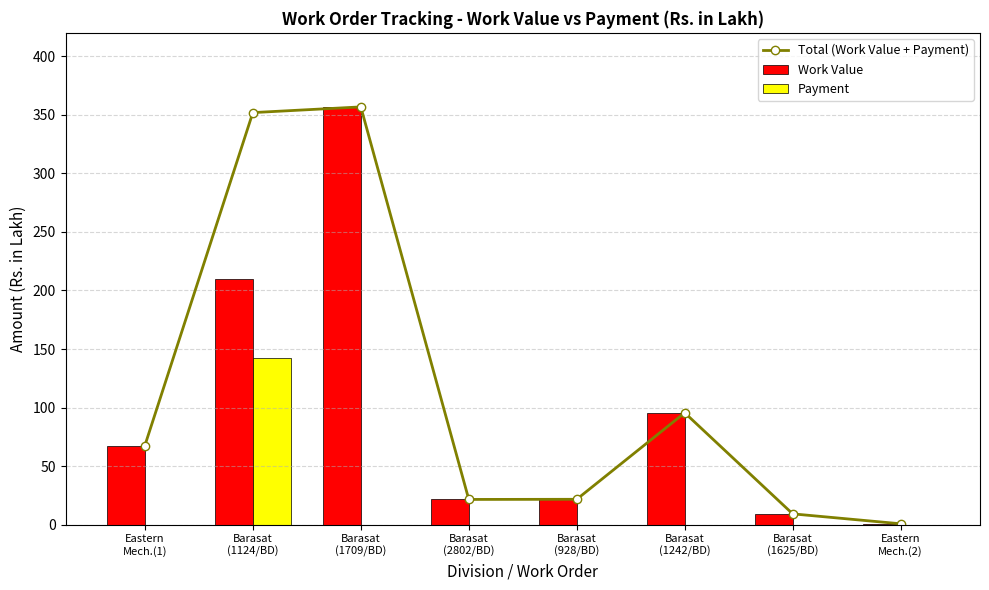

Which category has the highest value in the Work Value series?

Barasat
(1709/BD)